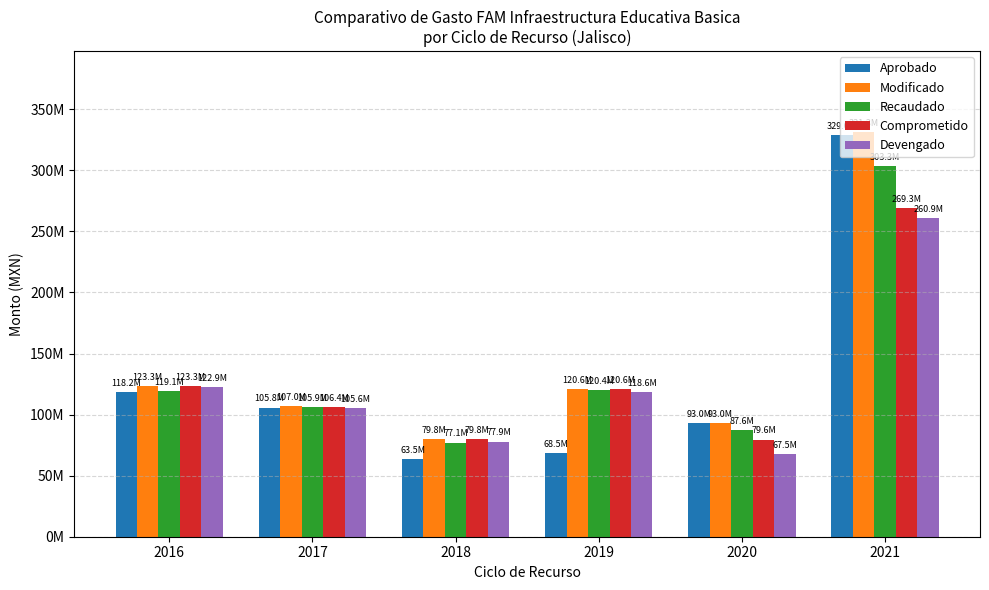

What are all the series names shown in the legend?

Aprobado, Modificado, Recaudado, Comprometido, Devengado